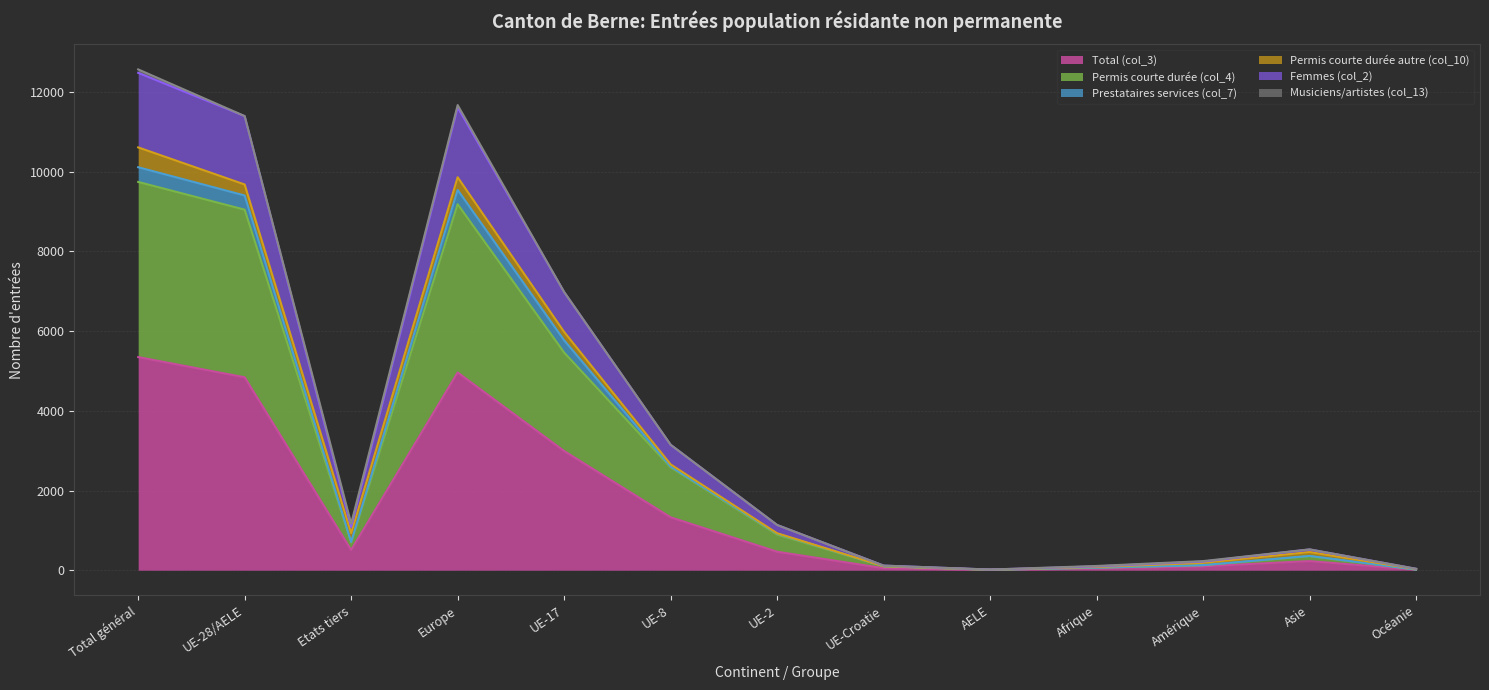

Is it true that Total (col_3) equals 12 at Afrique?

False